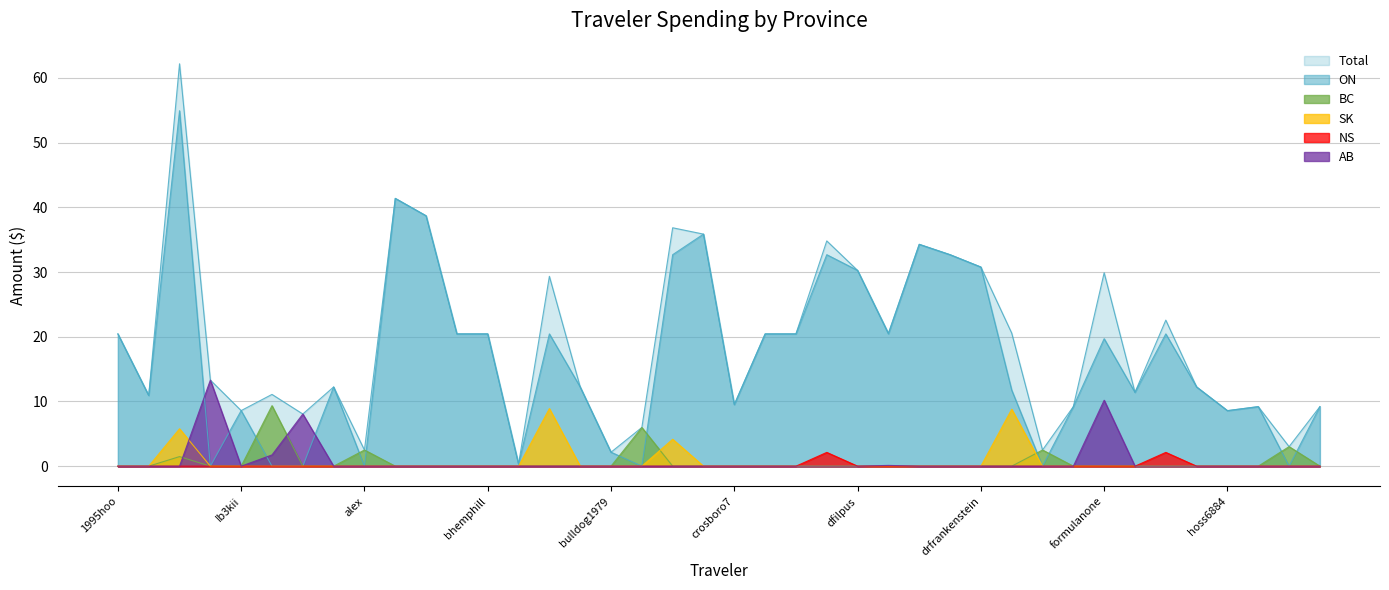

True or false: Total and ON intersect in this chart.

False